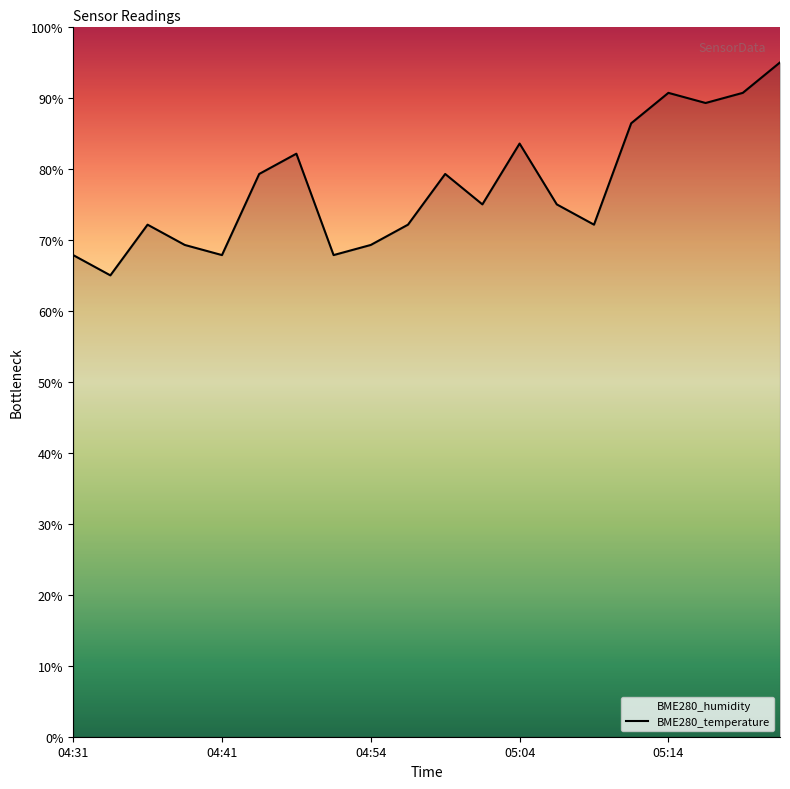

True or false: BME280_temperature has a value of 67.9 at 04:31.

True